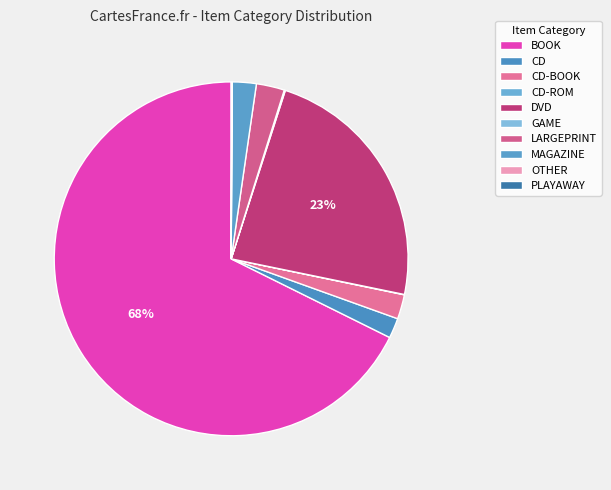

To the nearest percent, what is the combined percentage of CD and OTHER?

2%